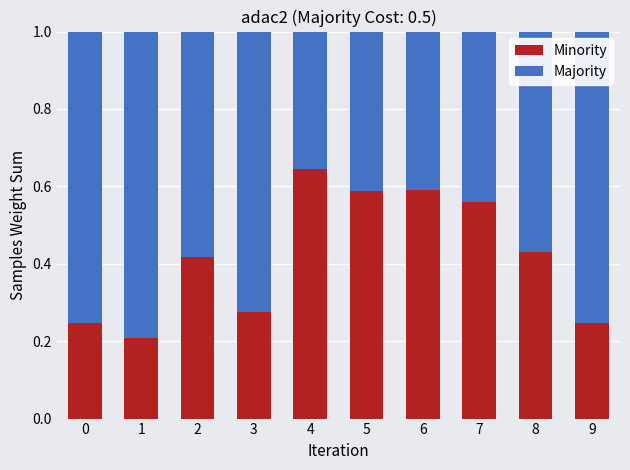

True or false: Minority has a value of 0.2 at 2.

False